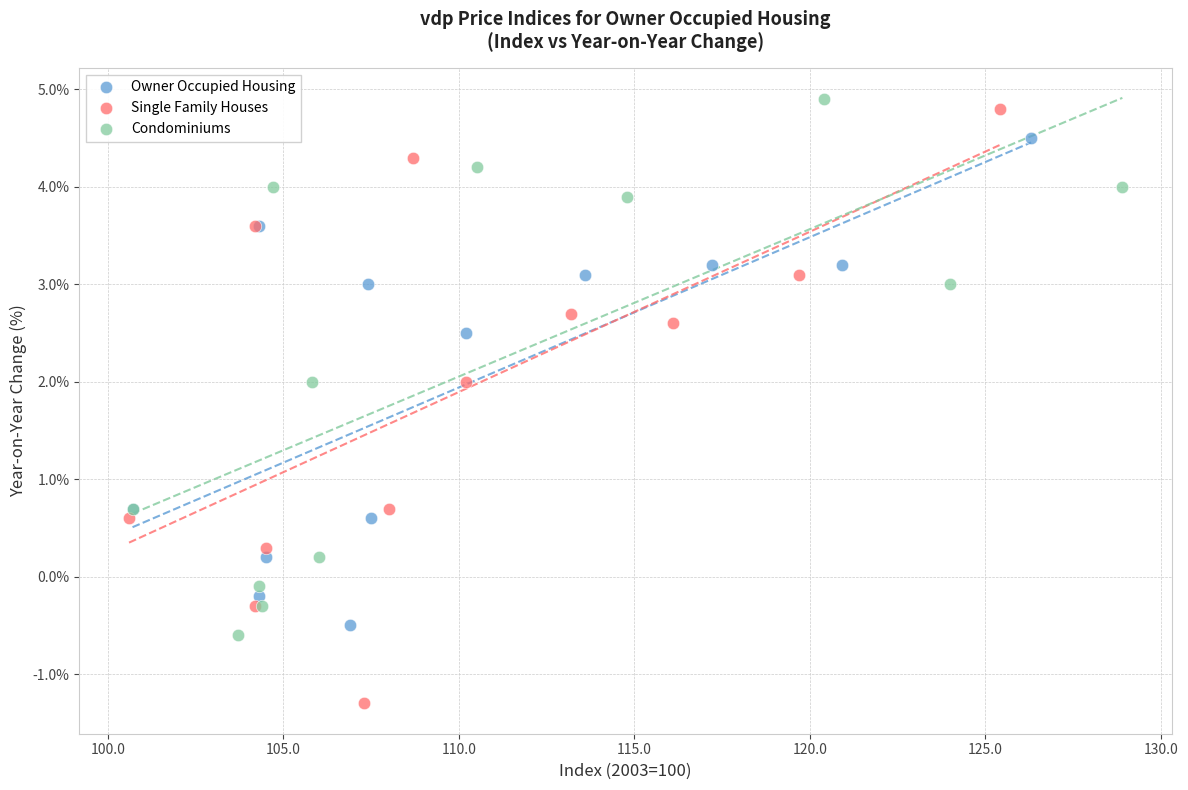

What are all the series names shown in the legend?

Owner Occupied Housing, Single Family Houses, Condominiums